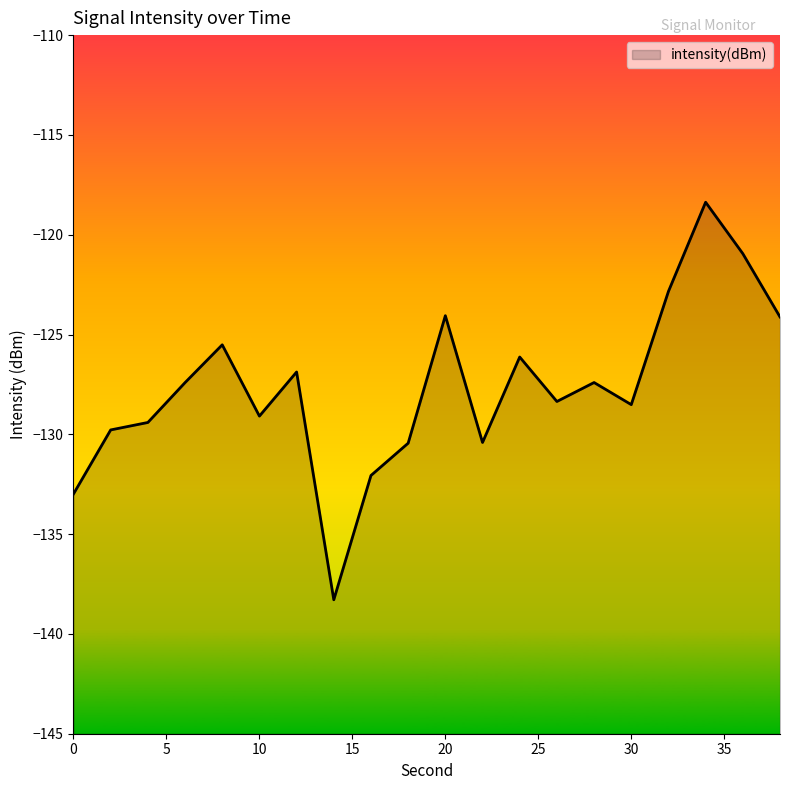

List the labels in order of value, smallest first.

14, 0, 16, 18, 22, 2, 4, 10, 30, 26, 6, 28, 12, 24, 8, 38, 20, 32, 36, 34